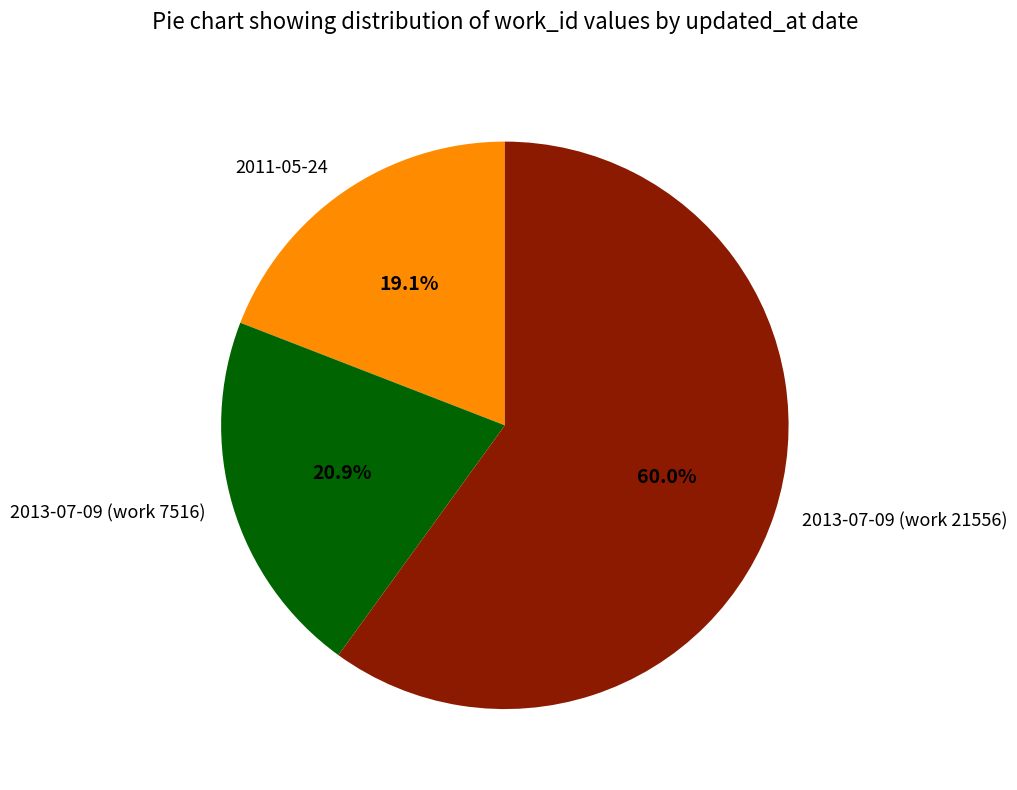

Count the number of slices in the pie.

3